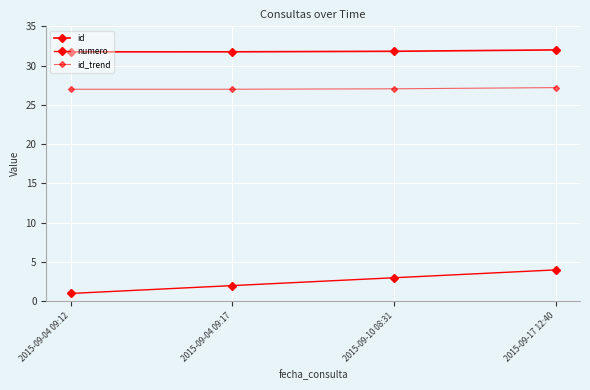

How many lines are shown in the chart?

3